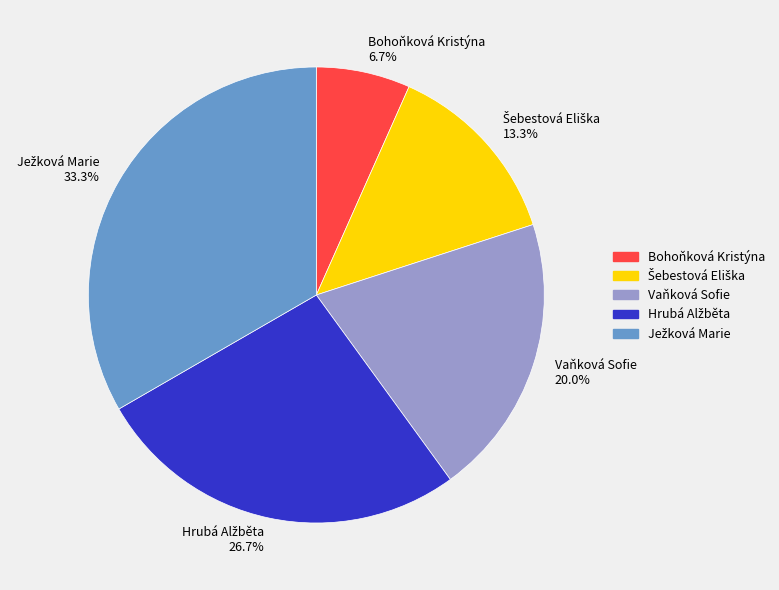

Count the number of slices in the pie.

5